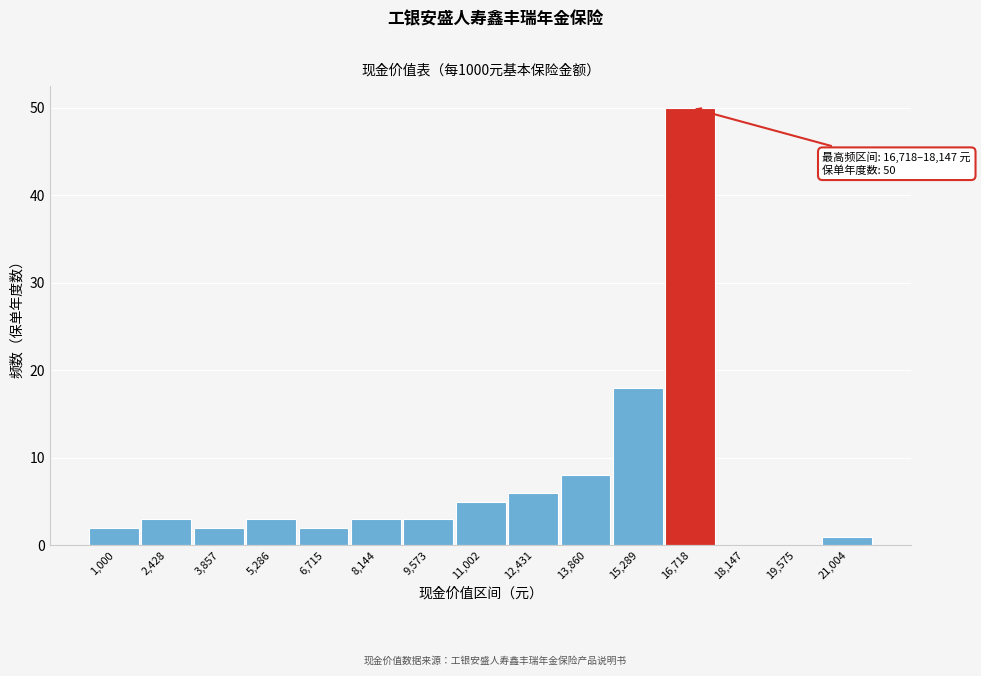

Reading left to right, transcribe all the data shown in this chart.

1,000=2	2,428=3	3,857=2	5,286=3	6,715=2	8,144=3	9,573=3	11,002=5	12,431=6	13,860=8	15,289=18	16,718=50	18,147=0	19,575=0	21,004=1